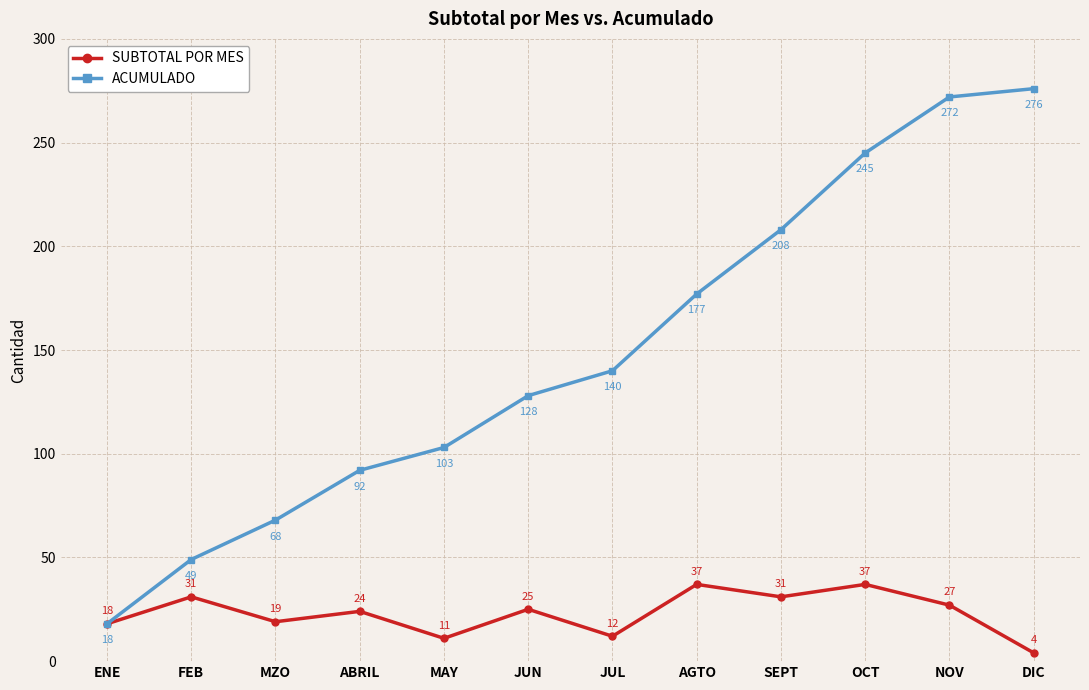

The value of ACUMULADO at NOV is 476. True or false?

False